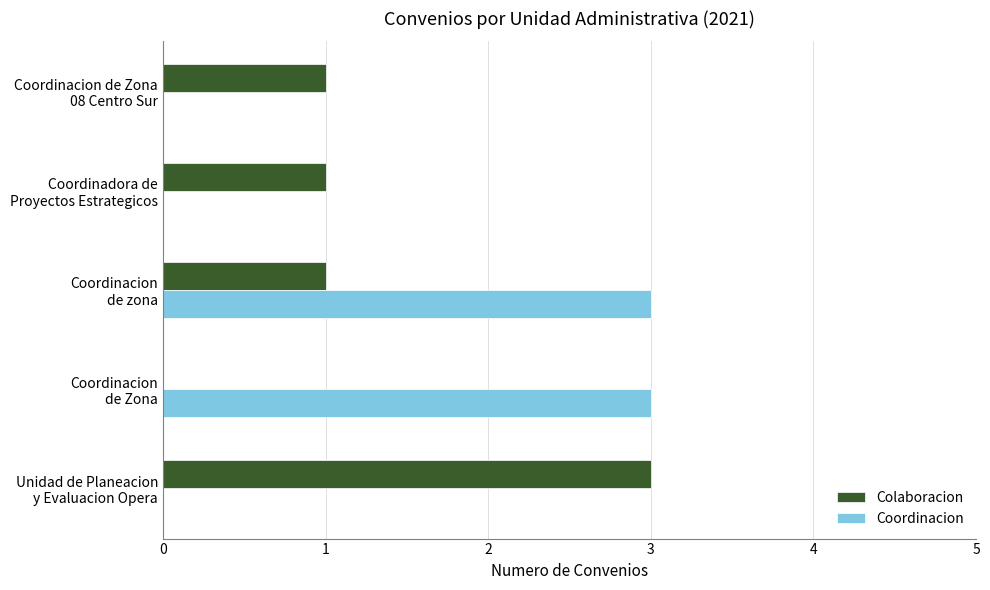

What is the maximum value shown in the chart?

3